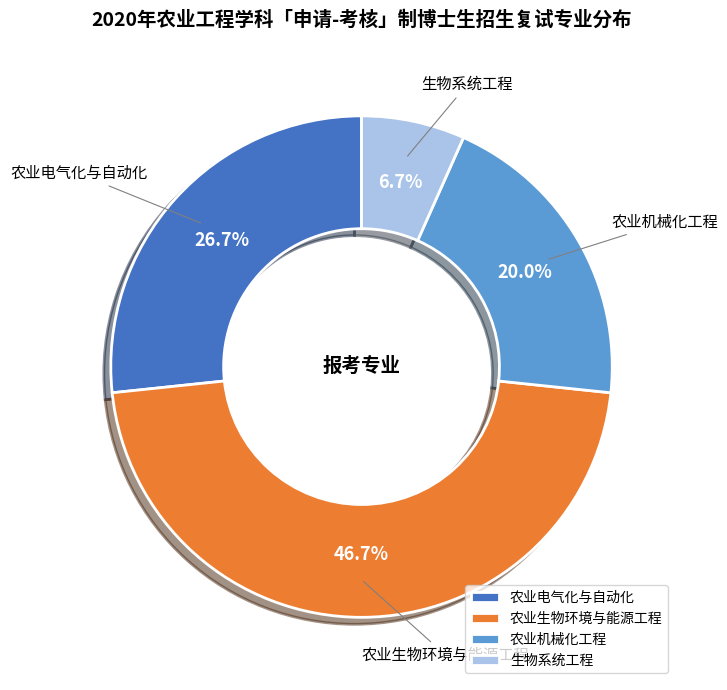

What is the smallest slice in the pie chart?

生物系统工程